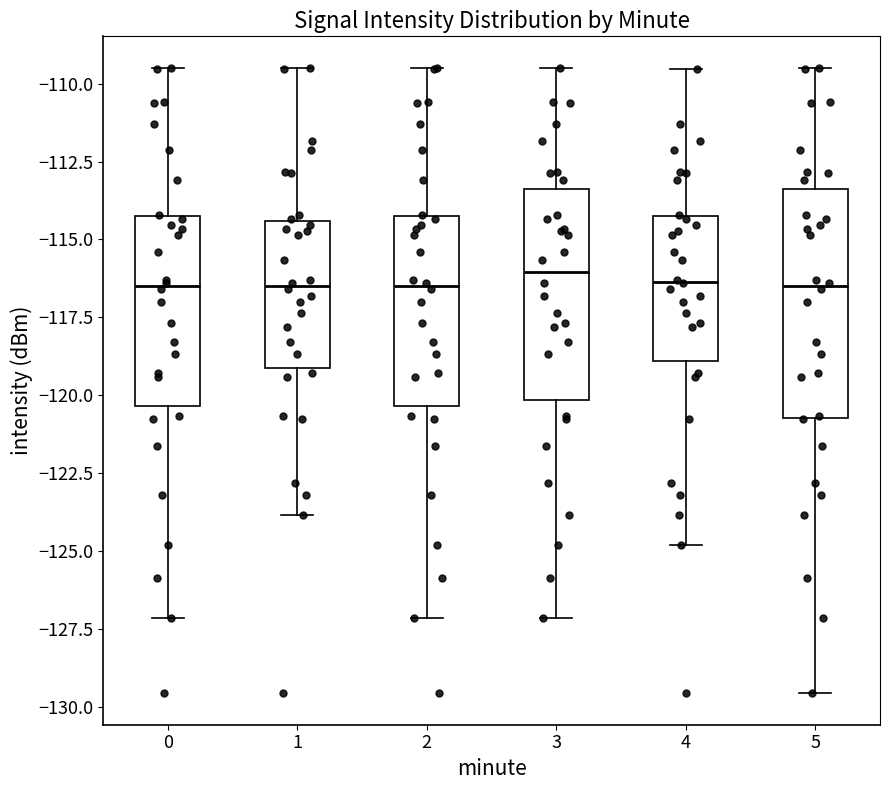

Where is the lower edge of the box at x = 3 on the y-axis? The values are not printed on the chart, so give them approximately, as read against the axis.

-120.0